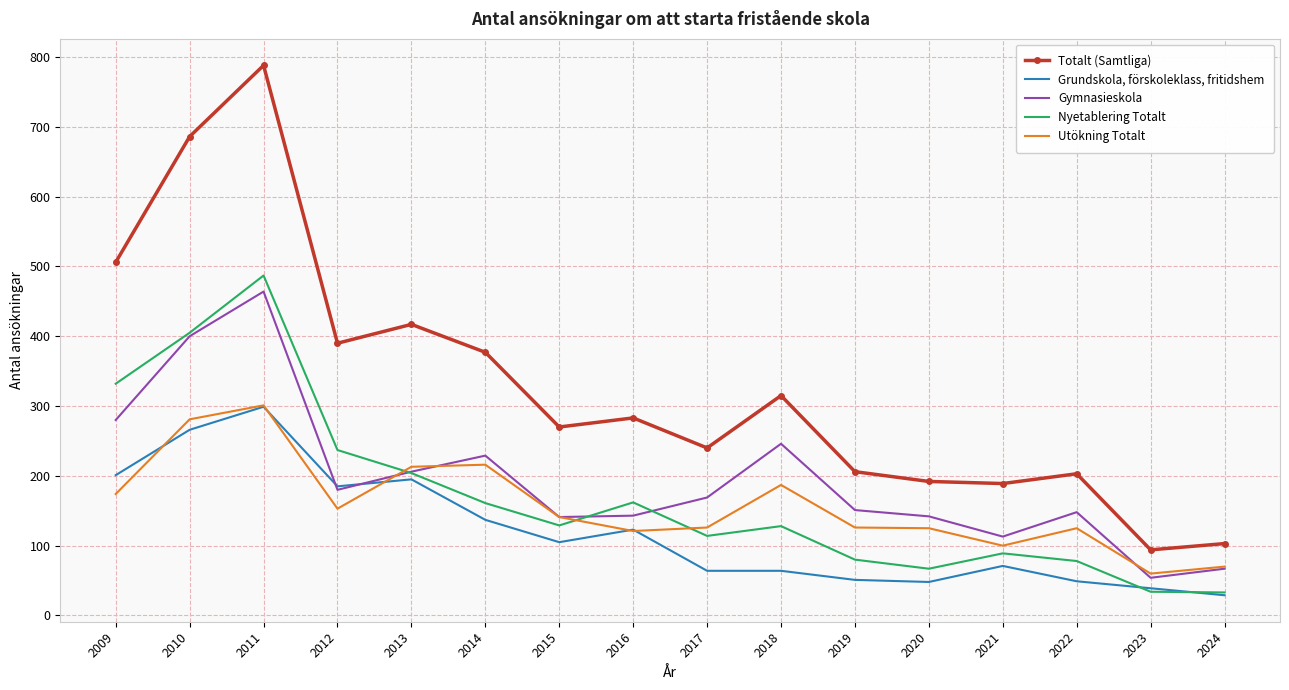

What are all the series names shown in the legend?

Totalt (Samtliga), Grundskola, förskoleklass, fritidshem, Gymnasieskola, Nyetablering Totalt, Utökning Totalt